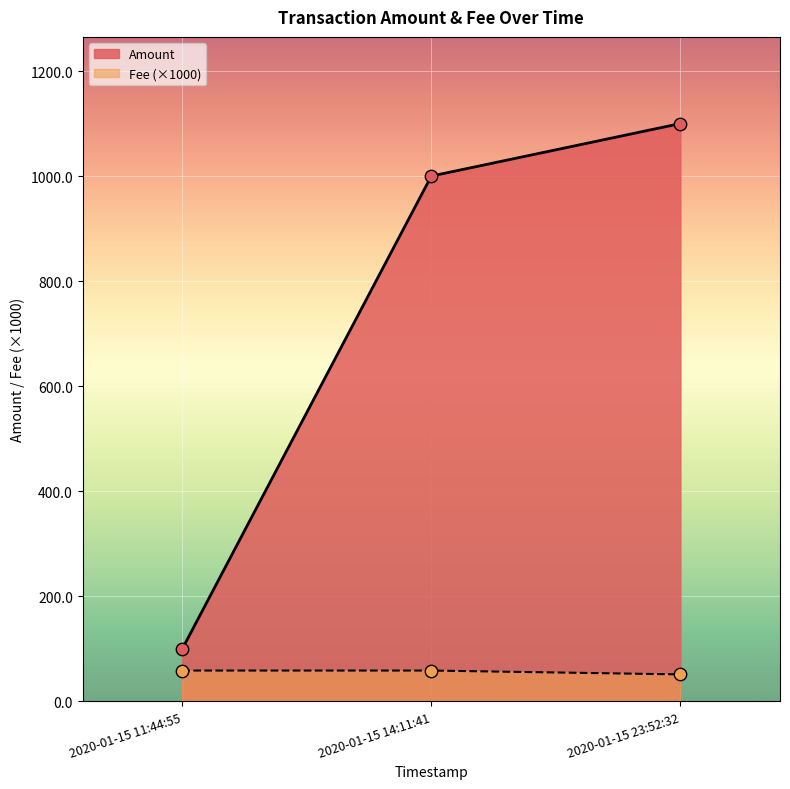

Which series has the largest Y range (max minus min)?

Amount